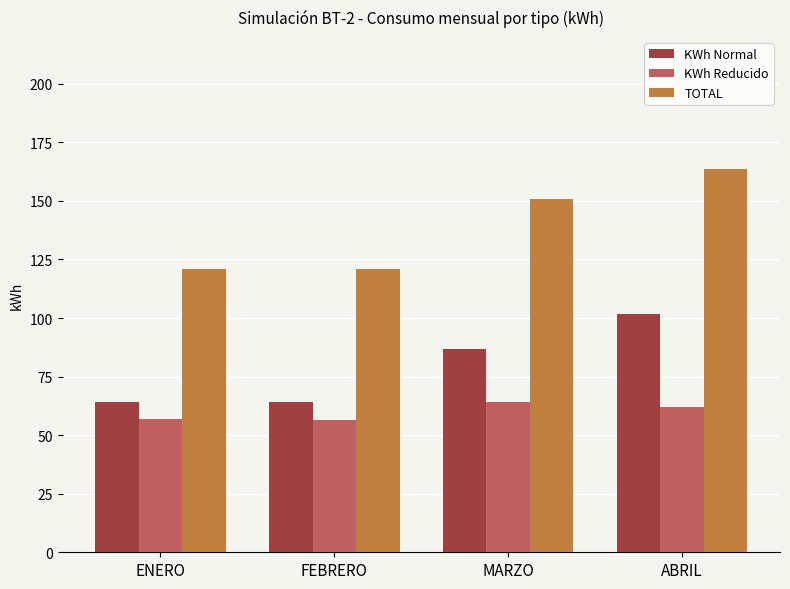

What is the label of the 2nd bar from the right?

MARZO